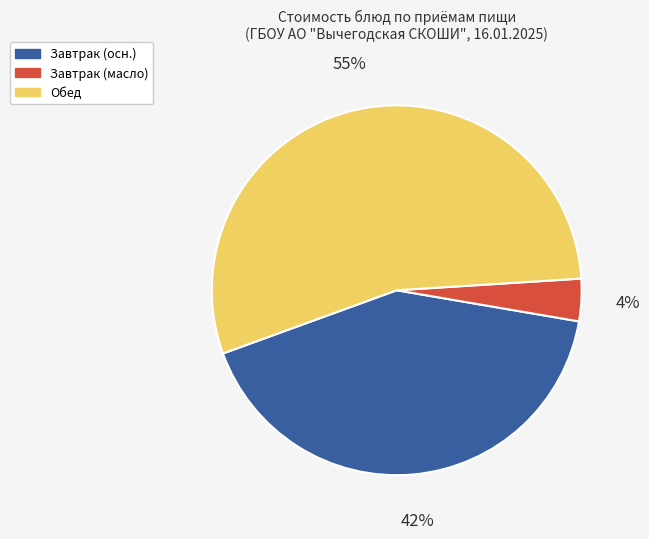

To the nearest percent, what is the average slice percentage?

33%